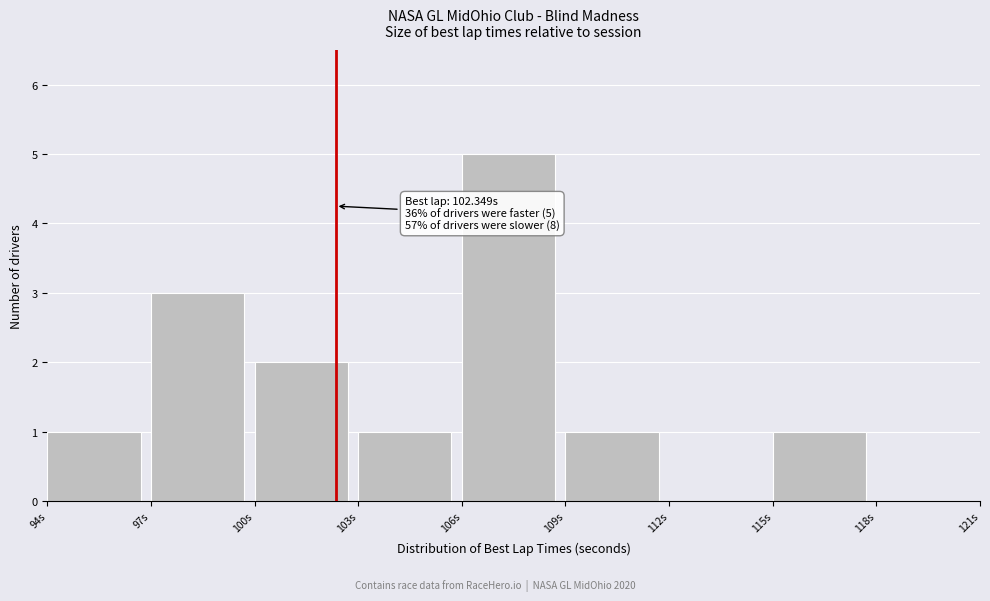

Which range on the x-axis has the tallest bar?

106 to 109